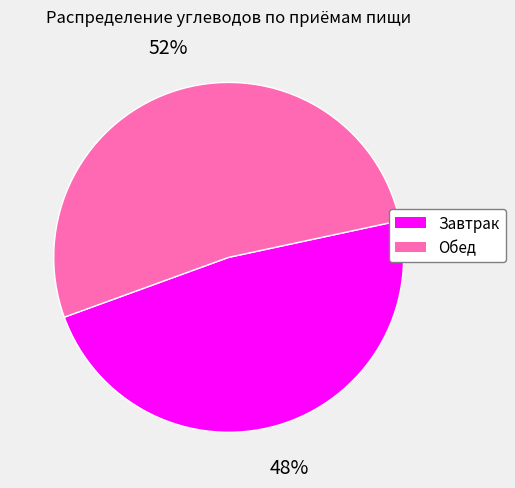

To the nearest percent, what is the difference between the Завтрак and Обед slice percentages?

4%